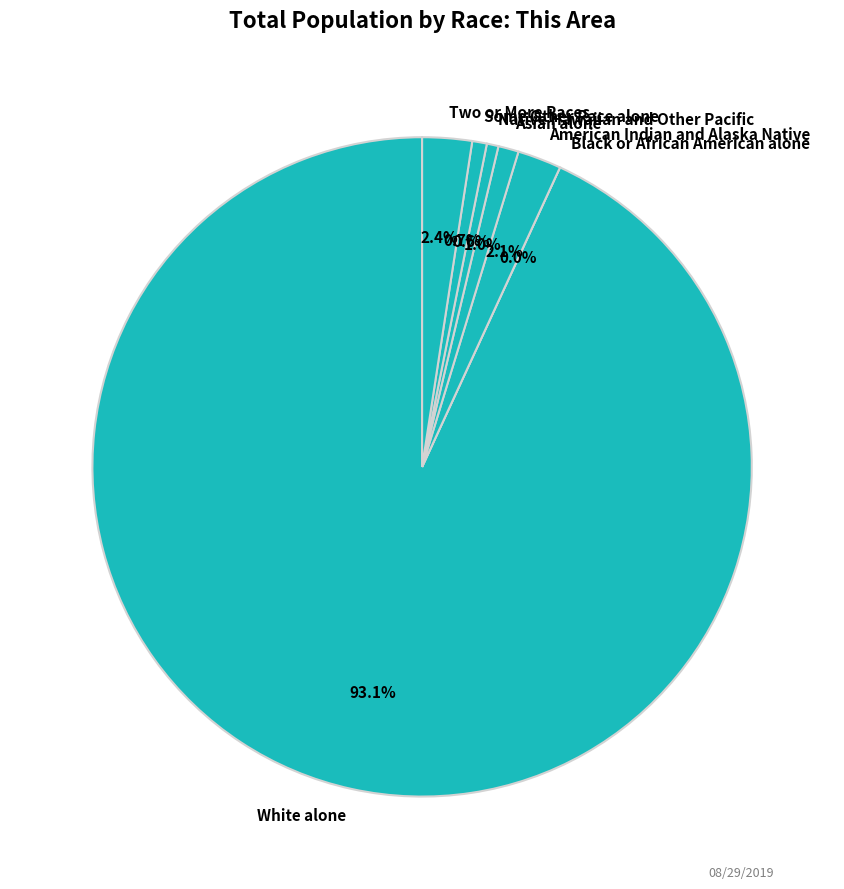

Which slice is the smallest?

Black or African American alone